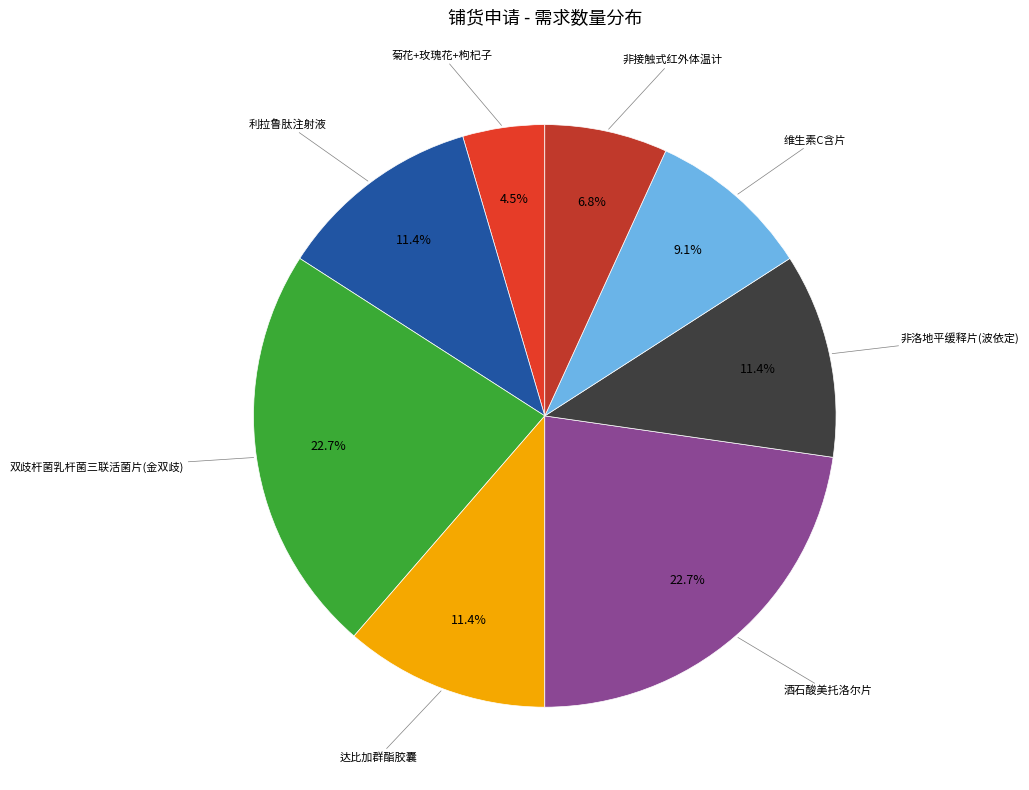

Is the sum of 非洛地平缓释片(波依定) and 达比加群酯胶囊 greater than half?

No